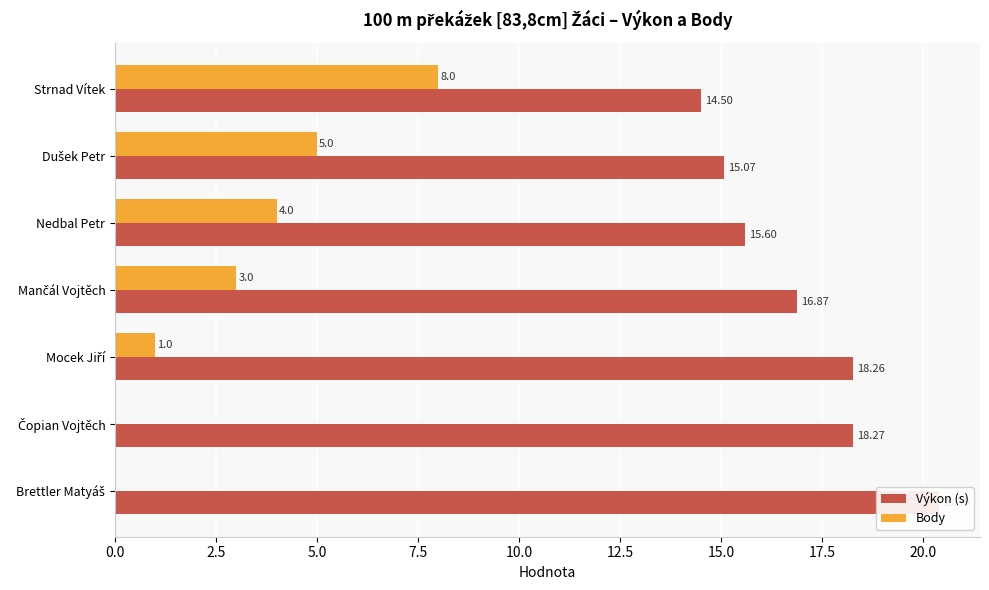

How many bars are there in total?

14